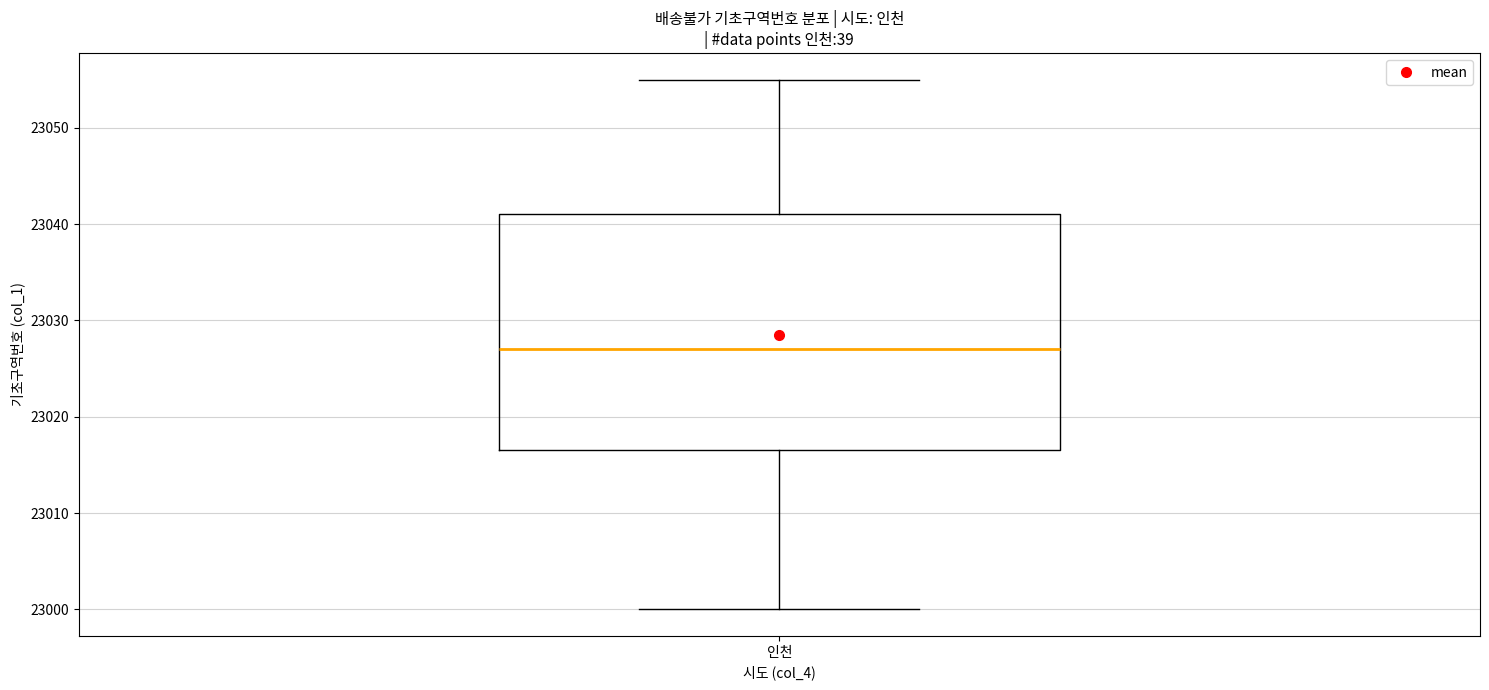

Transcribe this box plot: give where the median line is, the range the box spans, and where the two whiskers end, as read against the y-axis. The values are not printed on the chart, so give them approximately, as read against the axis.

median 23027, box 23017 to 23041, whiskers 23000 to 23055